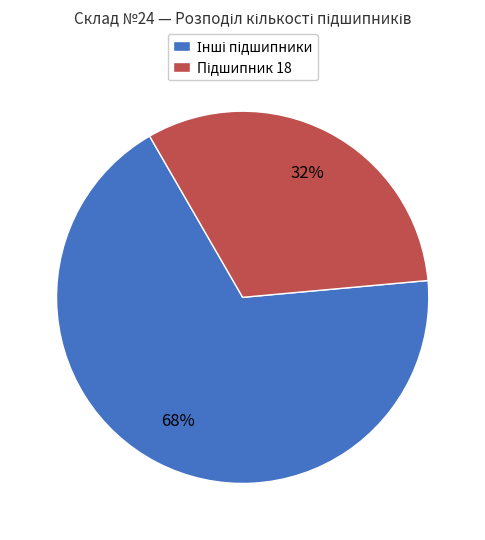

To the nearest percent, what is the average slice percentage?

50%